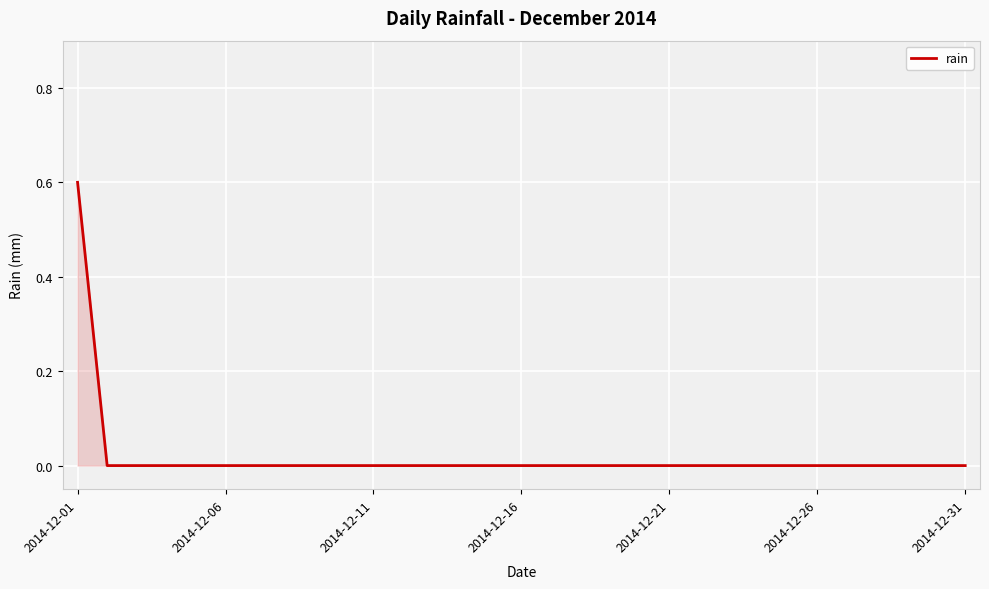

Reading left to right, extract all data points from this chart.

0.6	0.0	0.0	0.0	0.0	0.0	0.0	0.0	0.0	0.0	0.0	0.0	0.0	0.0	0.0	0.0	0.0	0.0	0.0	0.0	0.0	0.0	0.0	0.0	0.0	0.0	0.0	0.0	0.0	0.0	0.0